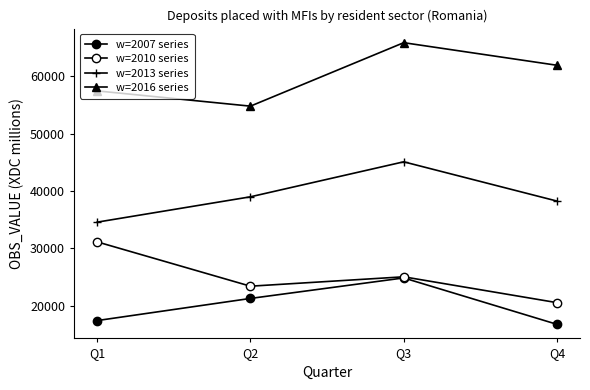

How many series are shown in this chart?

4